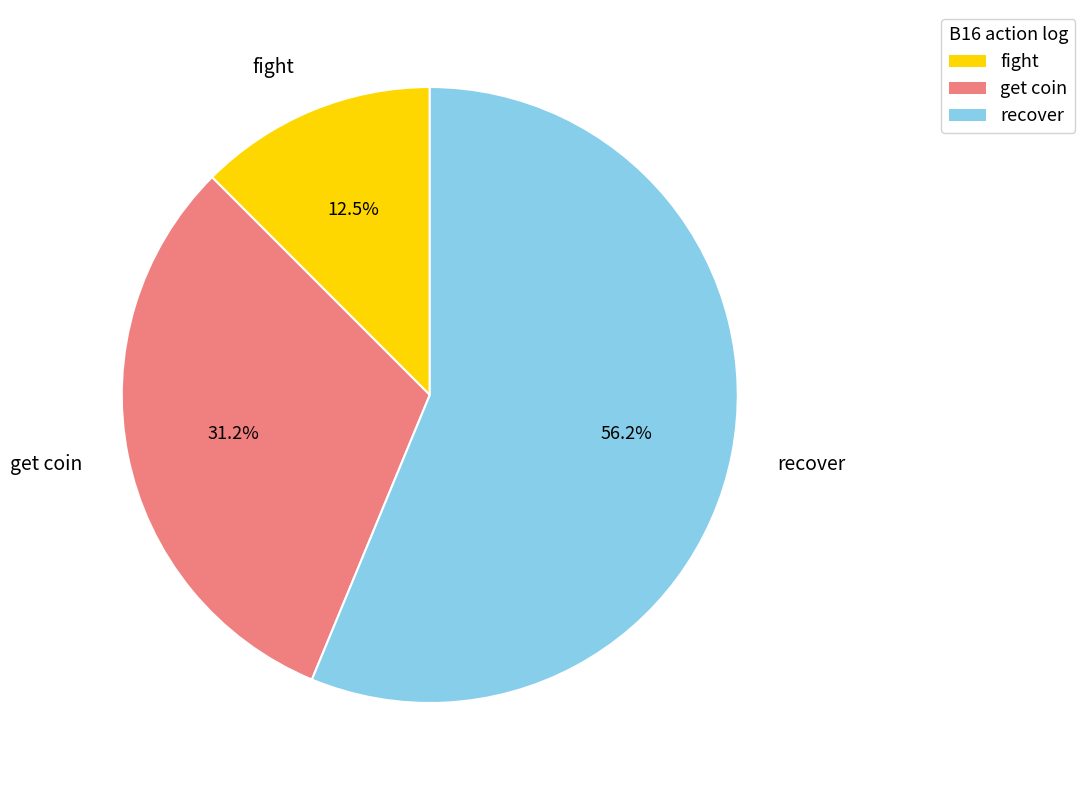

Does get coin represent more than half of the total?

No